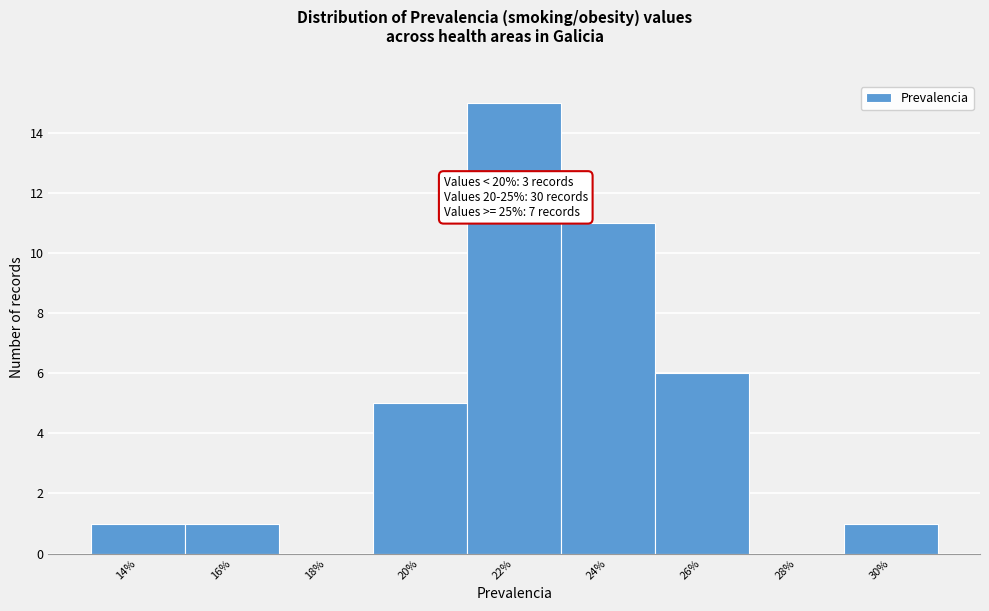

Which range on the x-axis has the tallest bar?

21 to 23